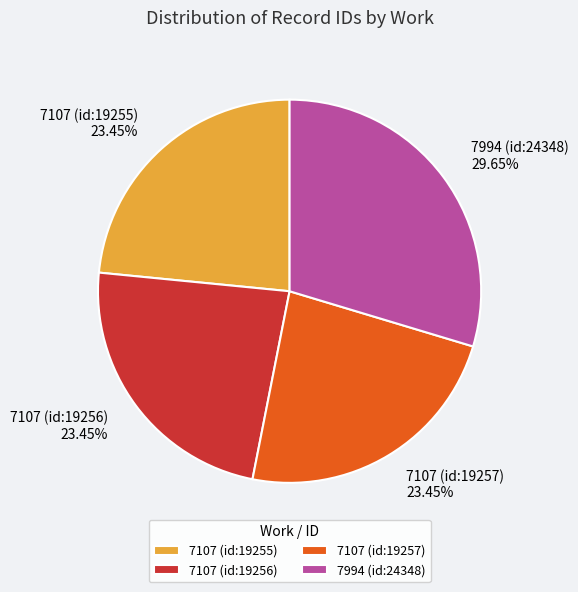

How many slices are in this pie chart?

4